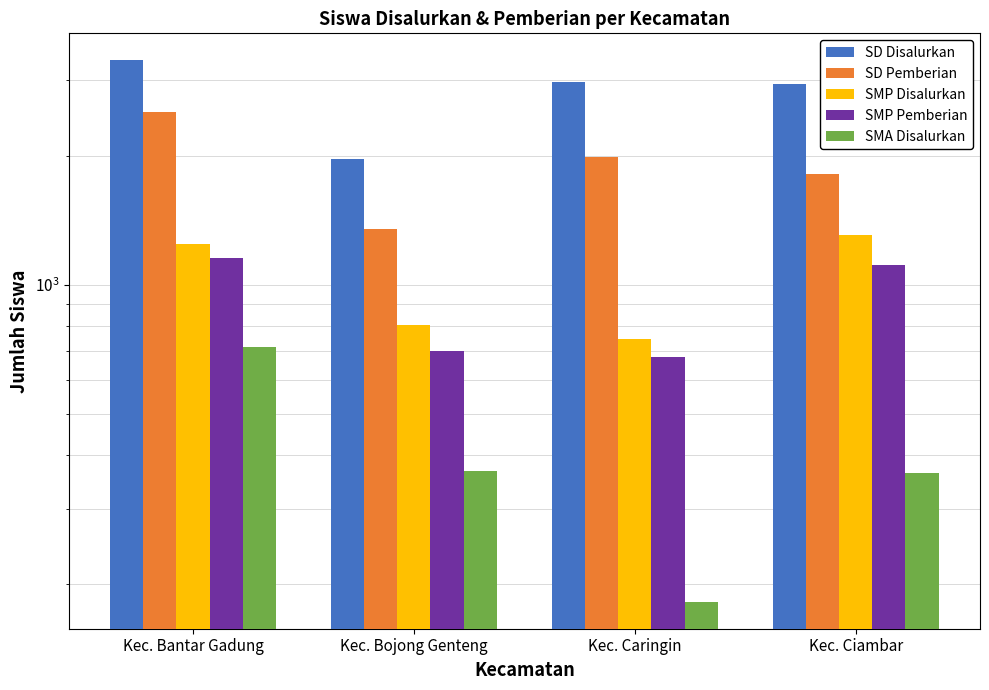

Reading left to right, transcribe all the data shown in this chart.

SD Disalurkan: 3342	1970	2977	2939
SD Pemberian: 2535	1353	1990	1810
SMP Disalurkan: 1244	806	748	1306
SMP Pemberian: 1153	701	679	1110
SMA Disalurkan: 717	368	182	364